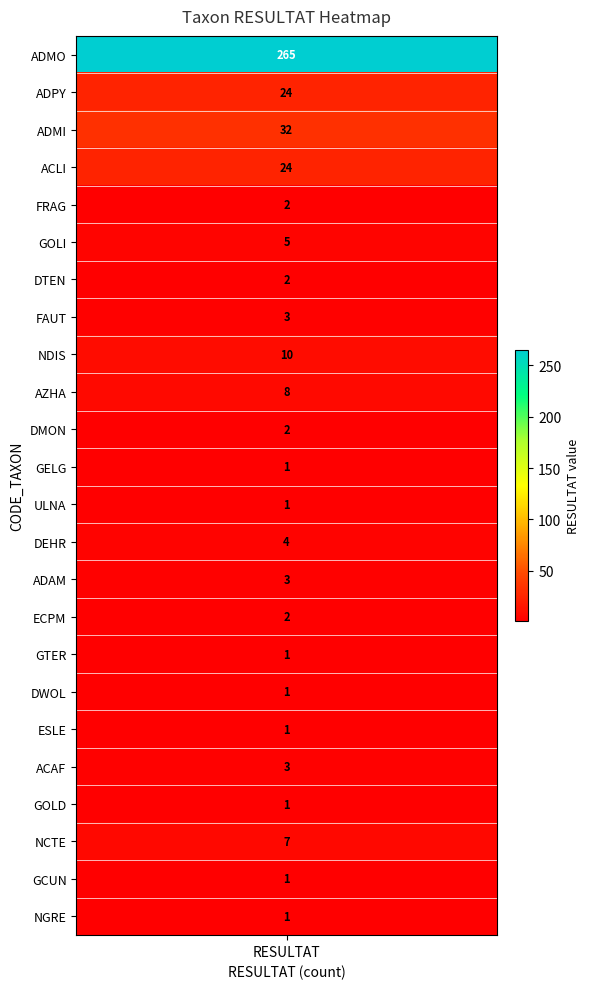

True or false: the data shows 24 at 3.

True